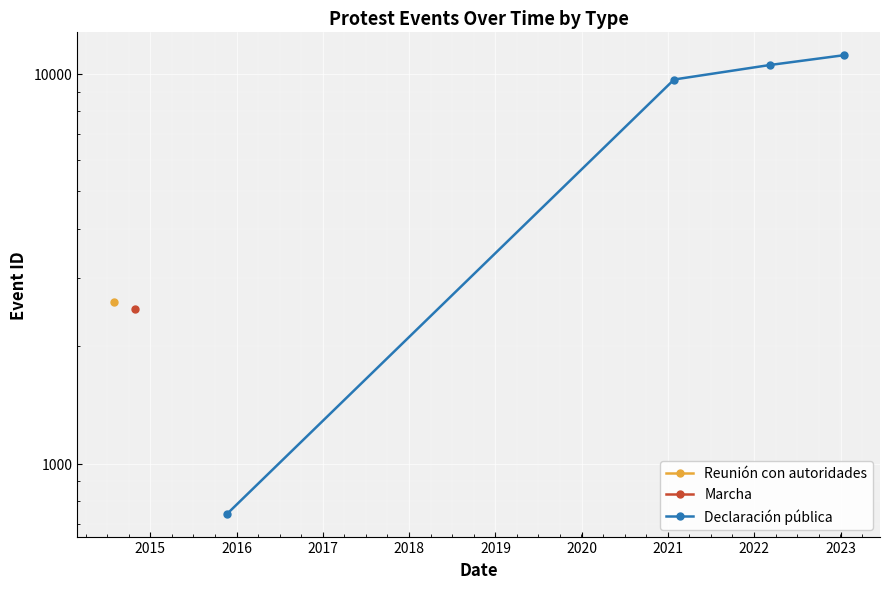

True or false: there are more than 2 points higher than both neighbors.

False